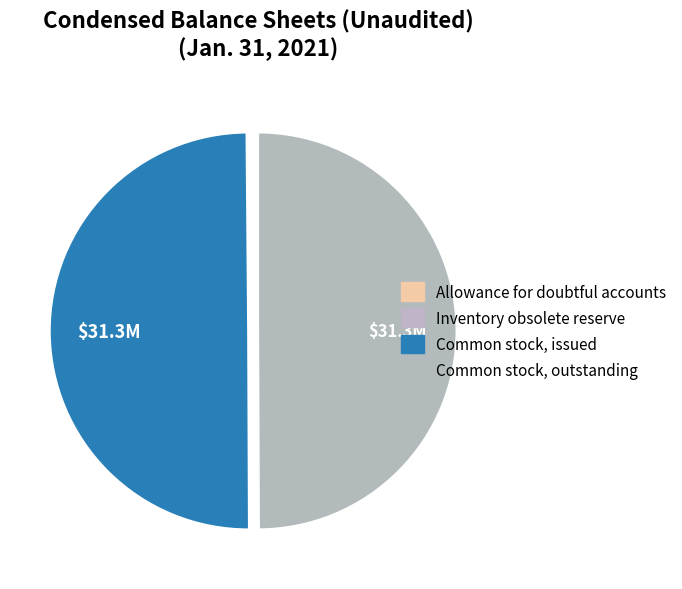

Rank the categories by value from lowest to highest.

Allowance for doubtful accounts, Inventory obsolete reserve, Common stock, issued, Common stock, outstanding